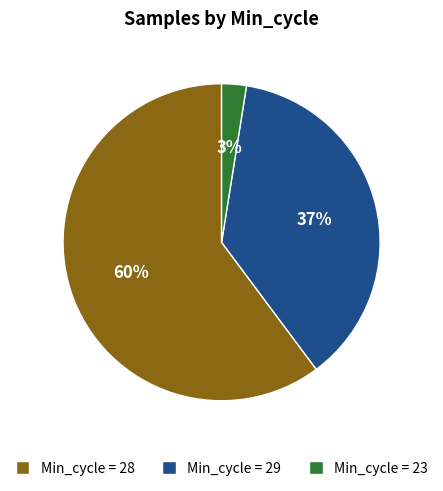

Is the sum of Min_cycle = 29 and Min_cycle = 28 greater than half?

Yes